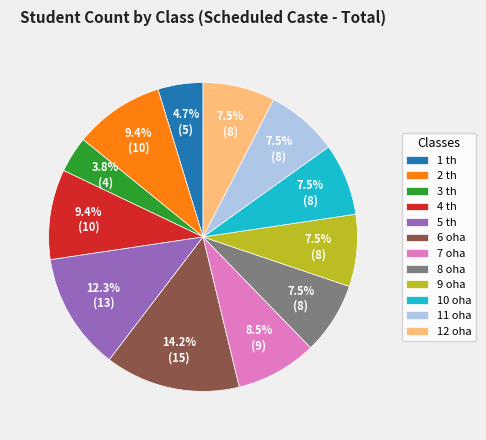

What is the smallest slice in the pie chart?

3 th